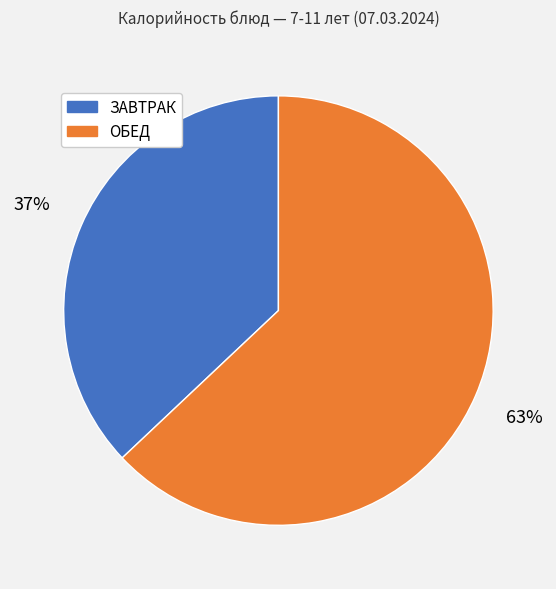

To the nearest percent, what is the difference between the largest and smallest slice percentages?

26%